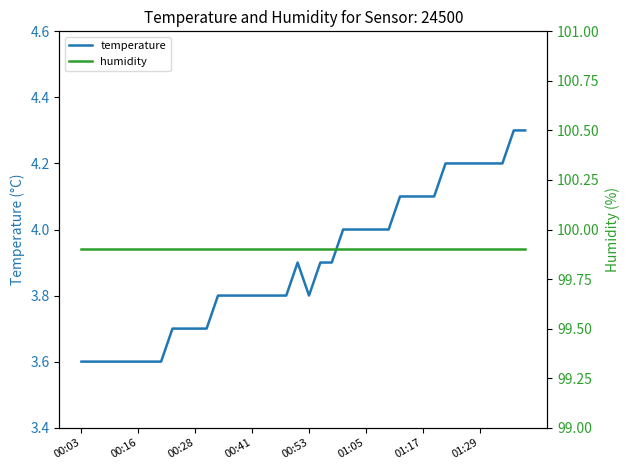

Reading right to left, transcribe all the data shown in this chart.

temperature: 4.3	4.3	4.2	4.2	4.2	4.2	4.2	4.2	4.1	4.1	4.1	4.1	4.0	4.0	4.0	4.0	4.0	3.9	3.9	3.8	3.9	3.8	3.8	3.8	3.8	3.8	3.8	3.8	3.7	3.7	3.7	3.7	3.6	3.6	3.6	3.6	3.6	3.6	3.6	3.6
humidity: 99.9	99.9	99.9	99.9	99.9	99.9	99.9	99.9	99.9	99.9	99.9	99.9	99.9	99.9	99.9	99.9	99.9	99.9	99.9	99.9	99.9	99.9	99.9	99.9	99.9	99.9	99.9	99.9	99.9	99.9	99.9	99.9	99.9	99.9	99.9	99.9	99.9	99.9	99.9	99.9